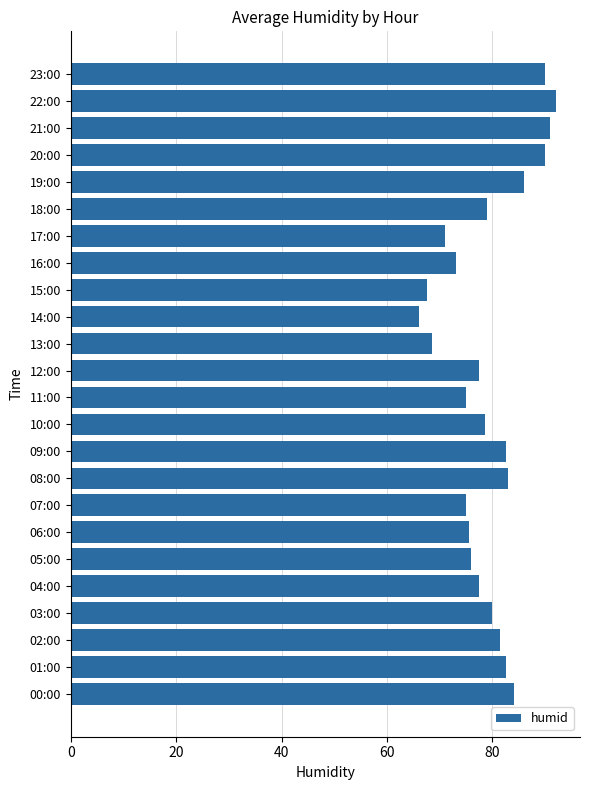

What is the difference between the second highest and minimum values?

25.0